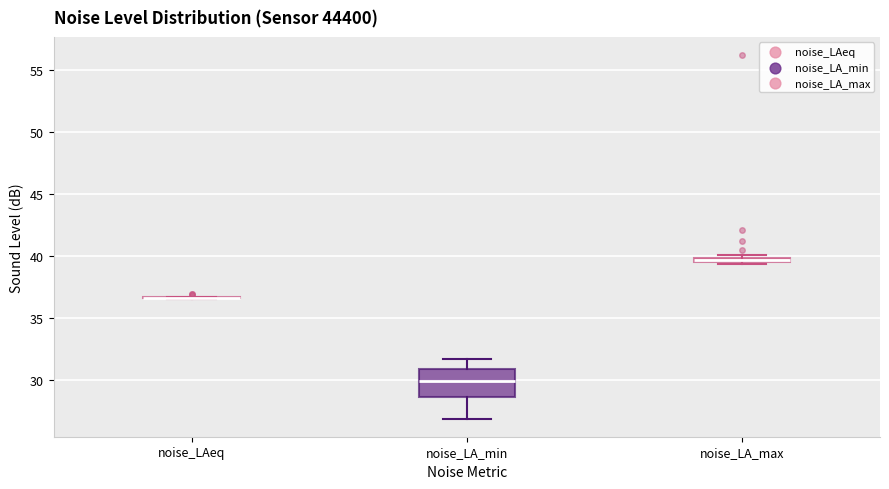

Comparing the boxes themselves (not the whiskers), which one is the tallest?

noise_LA_min